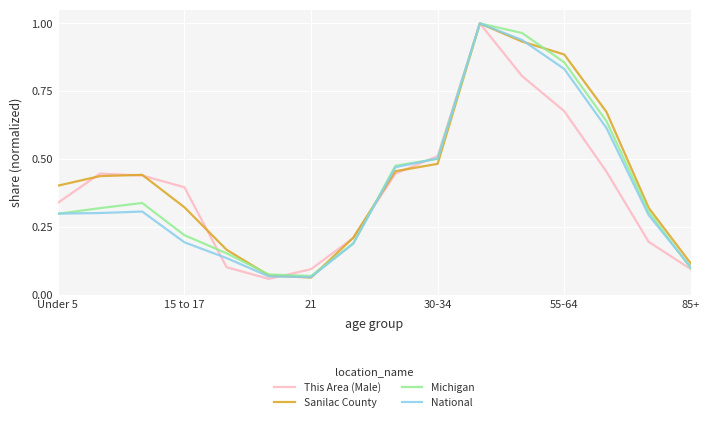

Which category has the highest value across all series?

10